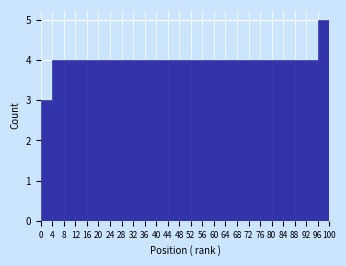

Reading left to right, transcribe this chart: for each bar, give the range it covers on the x-axis and its height. The values are not printed on the chart, so give them approximately, as read against the axis.

0 to 4: 3
4 to 8: 4
8 to 12: 4
12 to 16: 4
16 to 20: 4
20 to 24: 4
24 to 28: 4
28 to 32: 4
32 to 36: 4
36 to 40: 4
40 to 44: 4
44 to 48: 4
48 to 52: 4
52 to 56: 4
56 to 60: 4
60 to 64: 4
64 to 68: 4
68 to 72: 4
72 to 76: 4
76 to 80: 4
80 to 84: 4
84 to 88: 4
88 to 92: 4
92 to 96: 4
96 to 100: 5